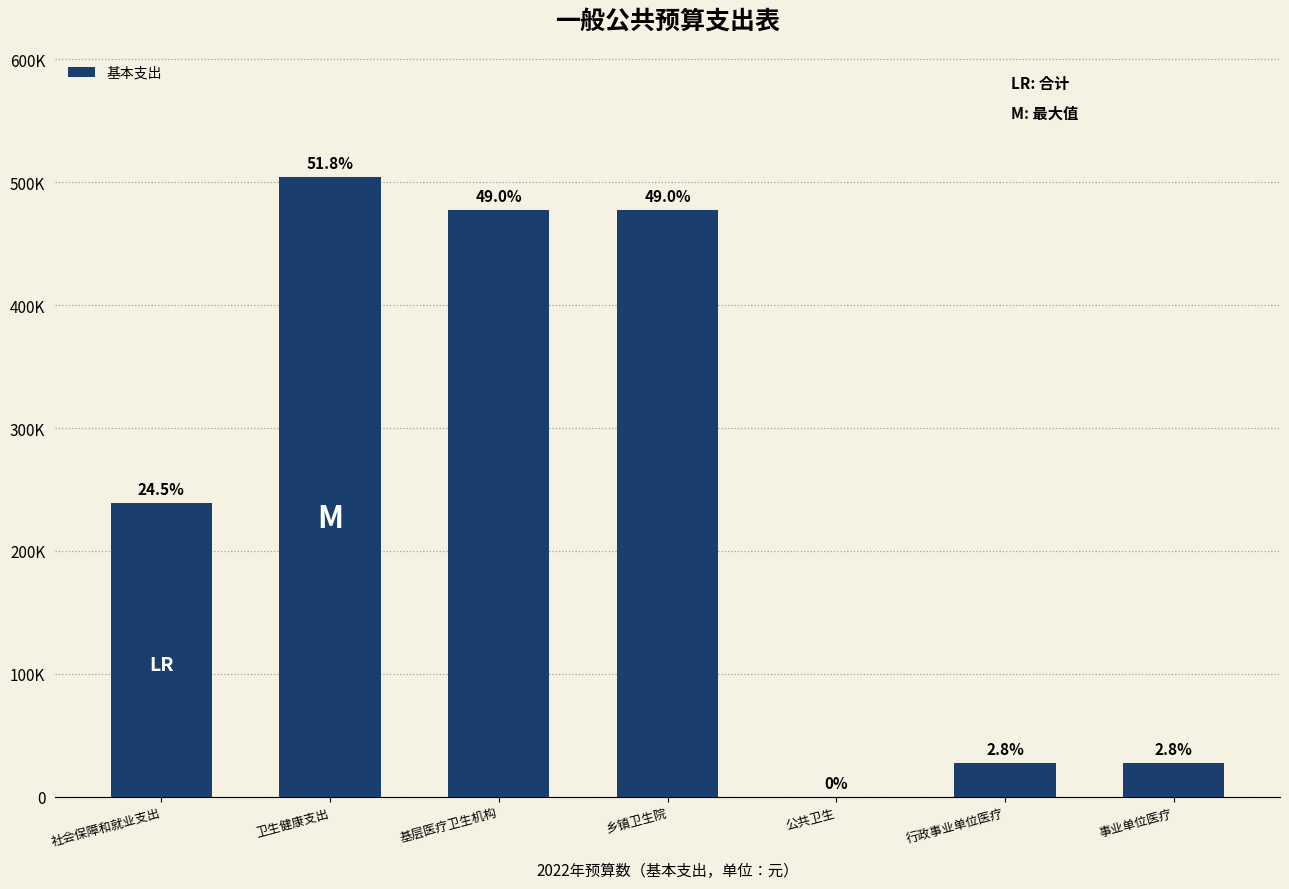

What is the difference between the maximum and minimum values?

504296